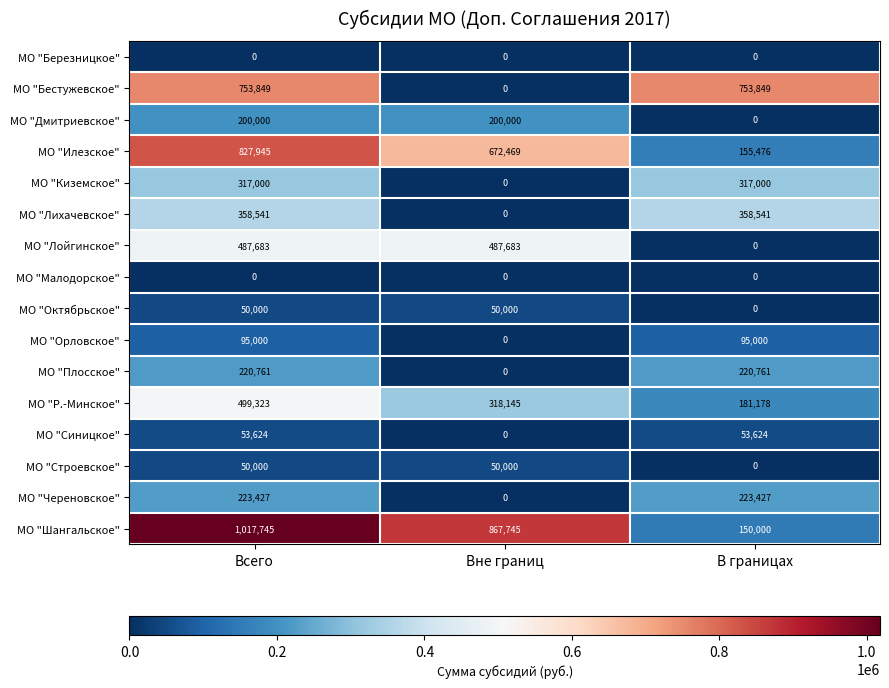

Count the number of data series in this chart.

16